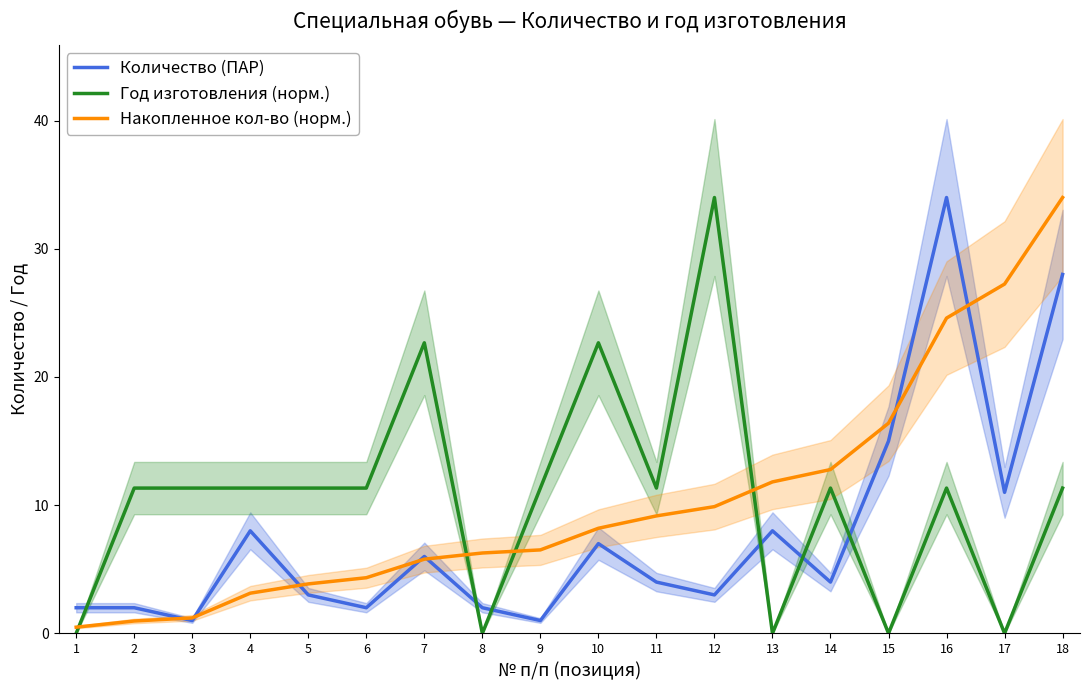

What is the difference between the maximum and minimum values in the Год изготовления (норм.) series?

34.0